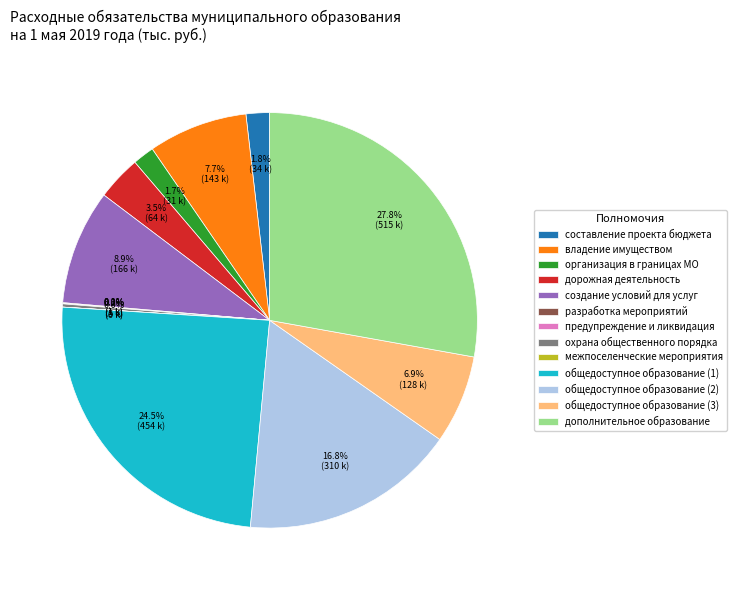

Is there any slice that represents more than half of the pie?

No